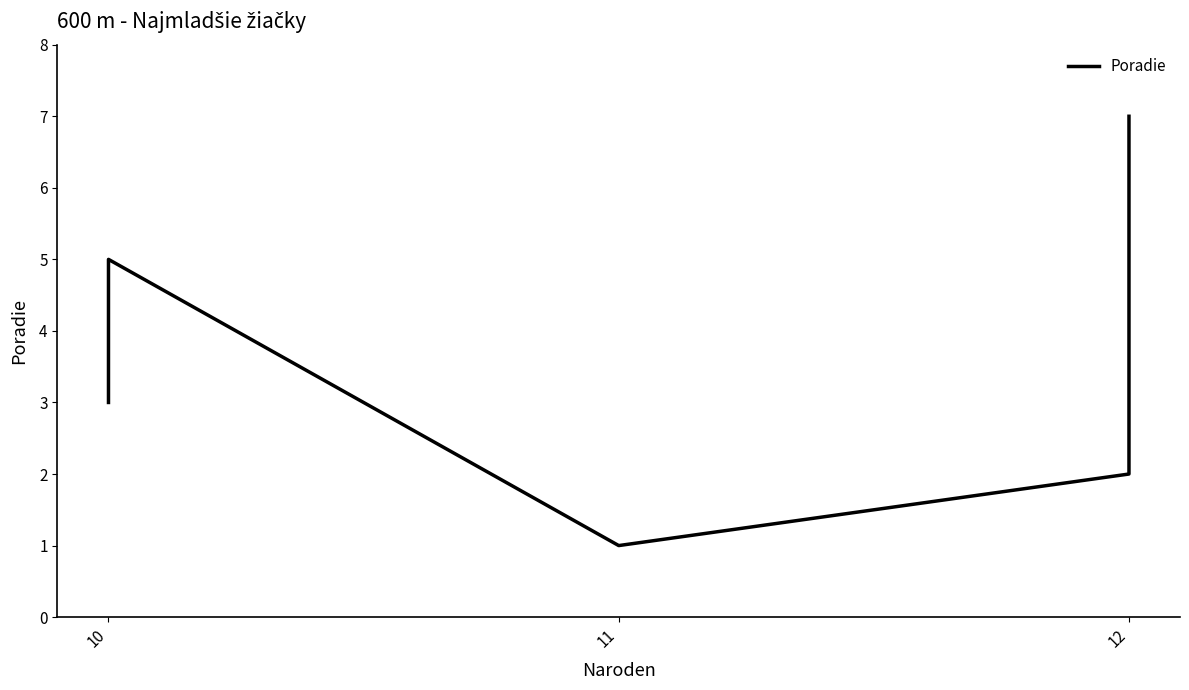

What is the change in value from 10 to 11?

-4